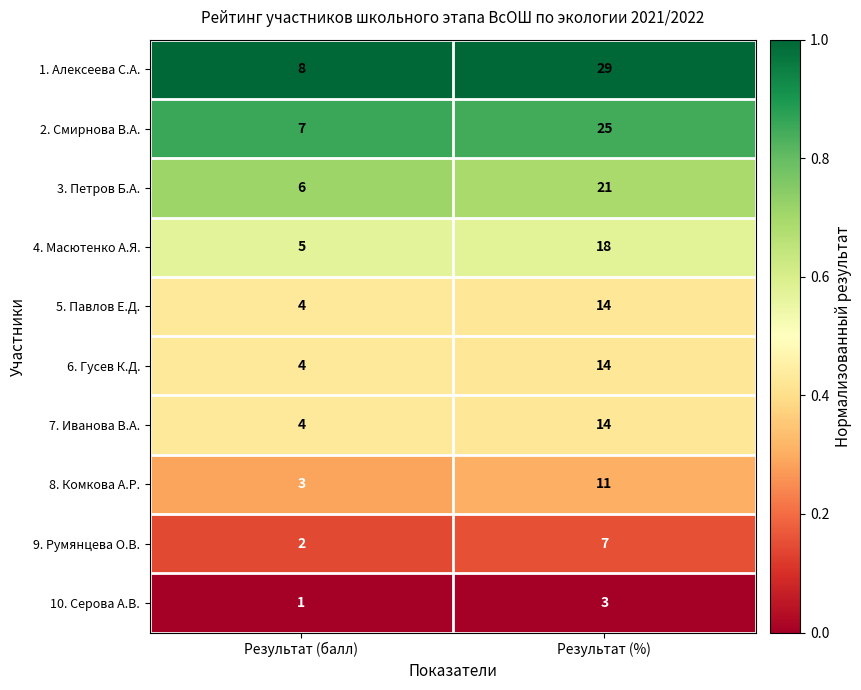

Which series has the largest total across all categories?

1. Алексеева С.А.